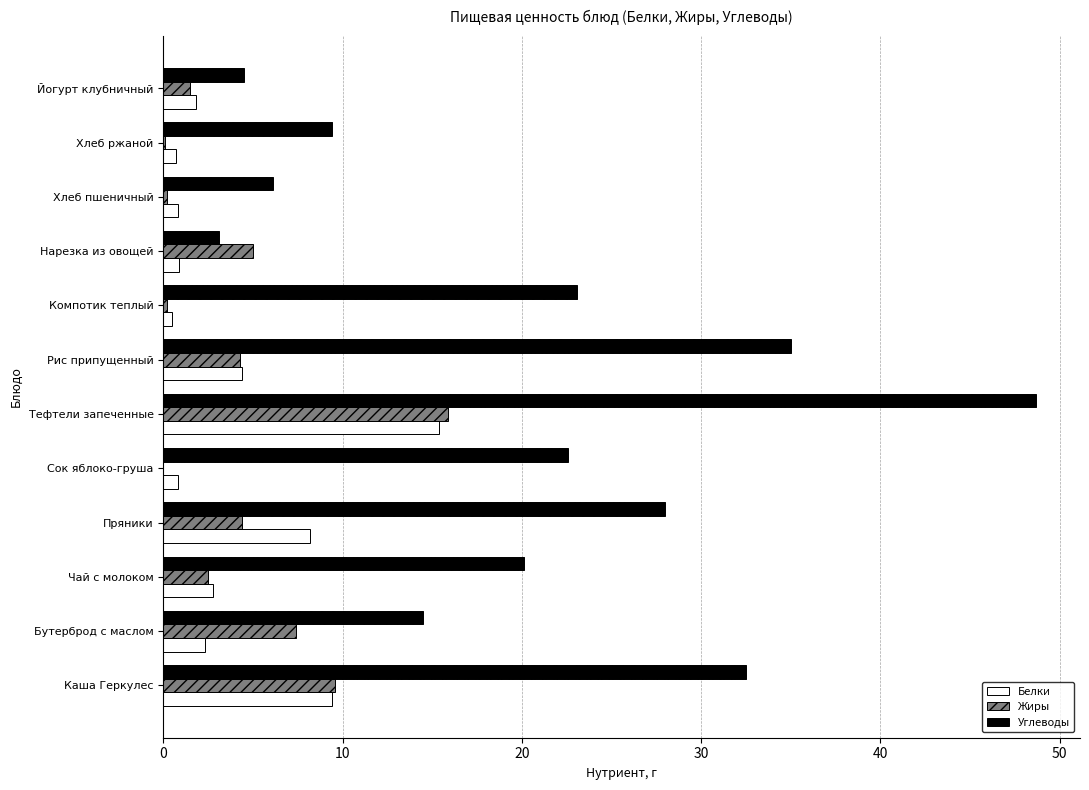

What is the sum of all Углеводы values?

247.6